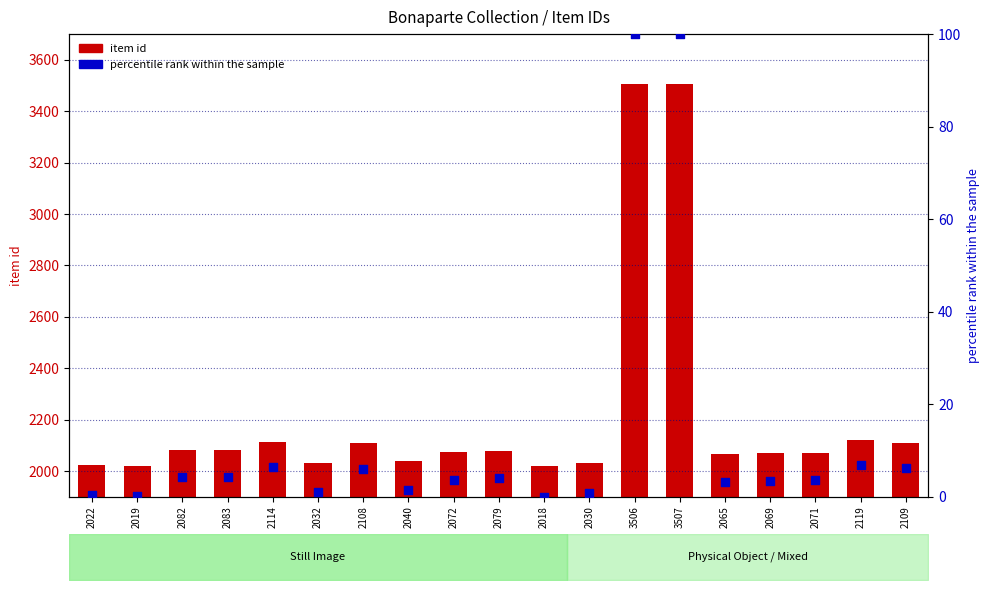

Which series contains the lowest Y value?

percentile rank within the sample